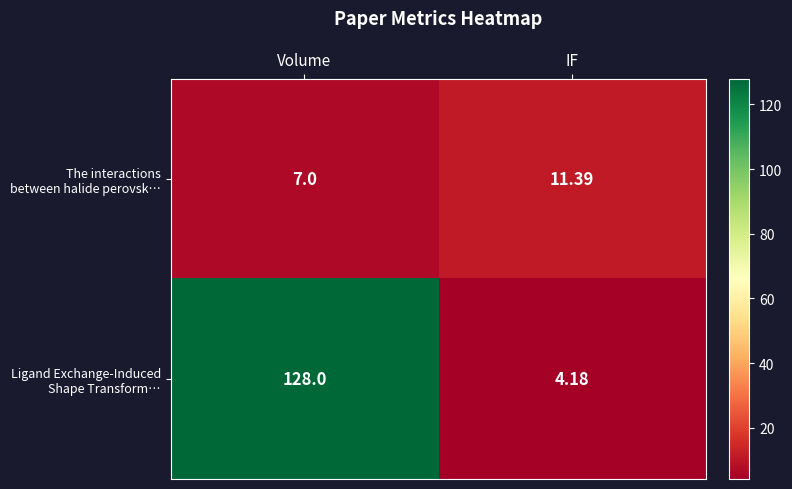

List the series in order of their overall mean, lowest first.

The interactions between halide perovsk…, Ligand Exchange-Induced Shape Transform…